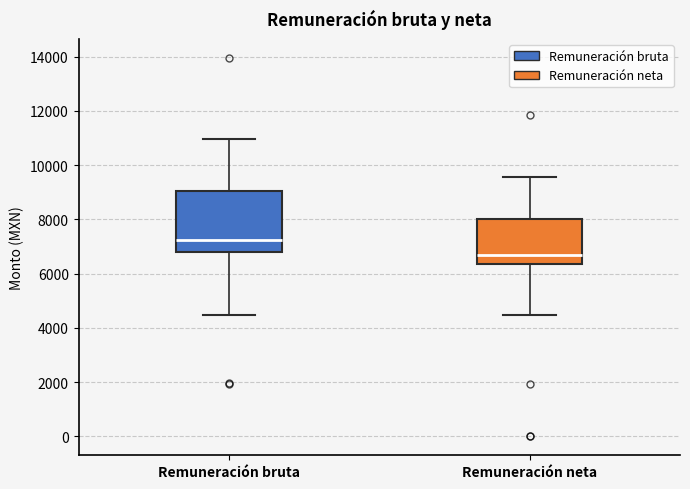

Which box is the tallest, from its lower edge to its upper edge?

Remuneración bruta